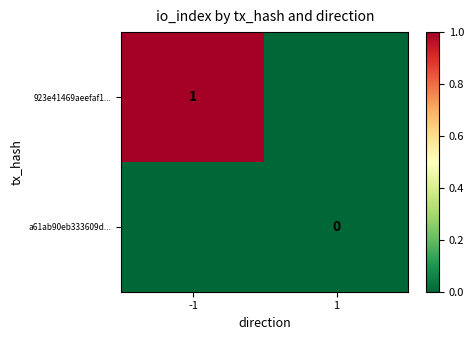

List the series in order of their peak value, highest first.

923e41469aeefaf1..., a61ab90eb333609d...